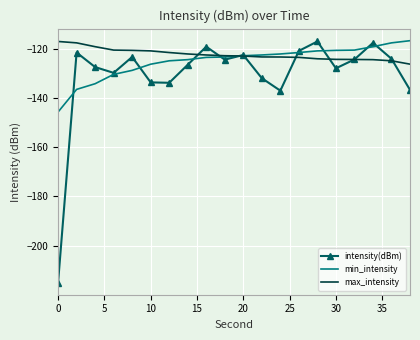

What is the minimum value for min_intensity?

-145.8